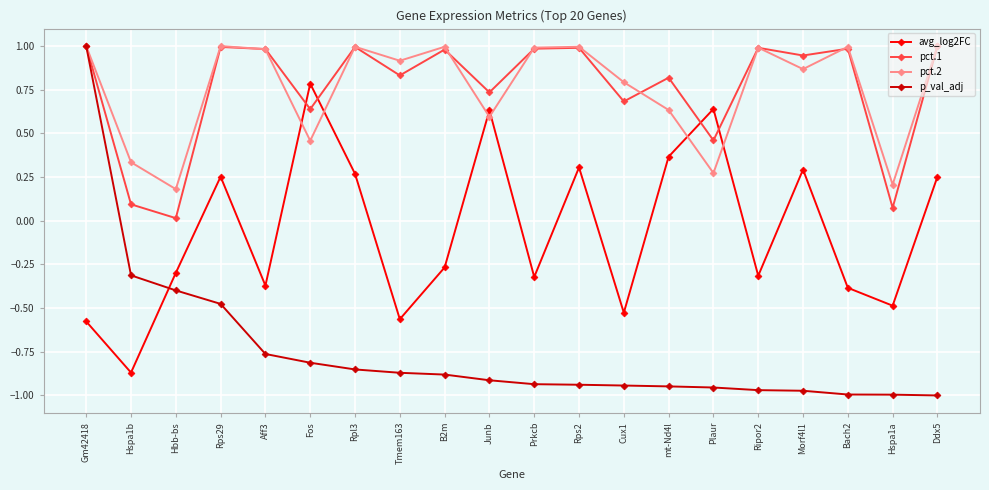

After their last crossing, which series has the higher values: p_val_adj or avg_log2FC?

avg_log2FC